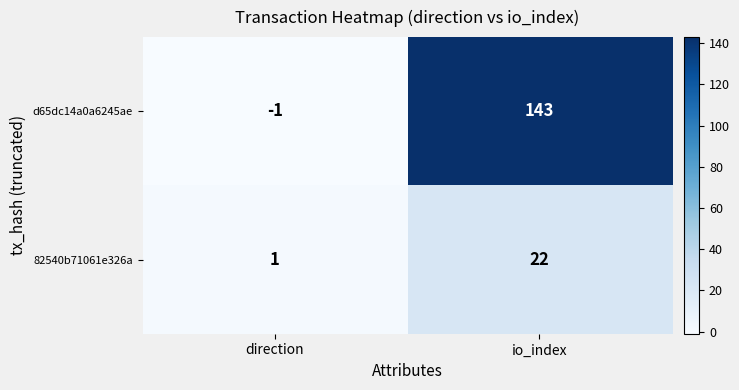

Rank the series at io_index from highest to lowest value.

d65dc14a0a6245ae, 82540b71061e326a